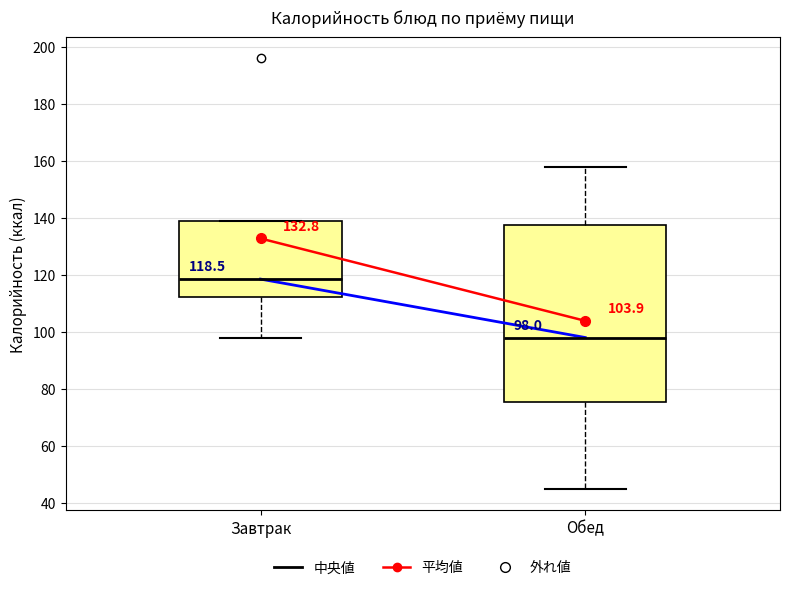

Which box's median line is the lowest?

Обед